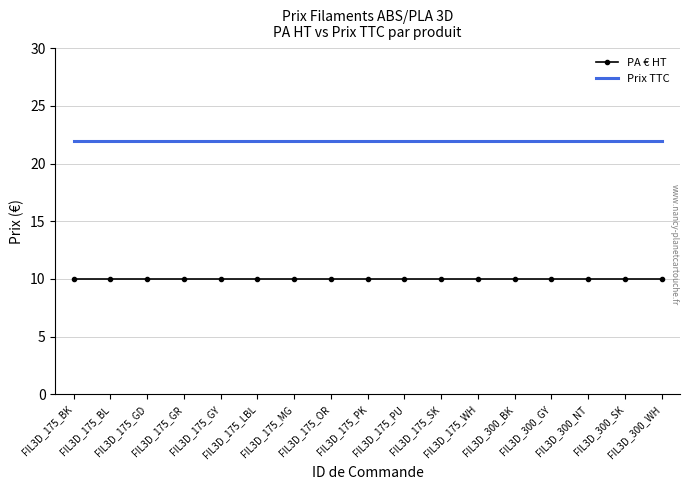

Rank the series by their maximum value, from highest to lowest.

Prix TTC, PA € HT